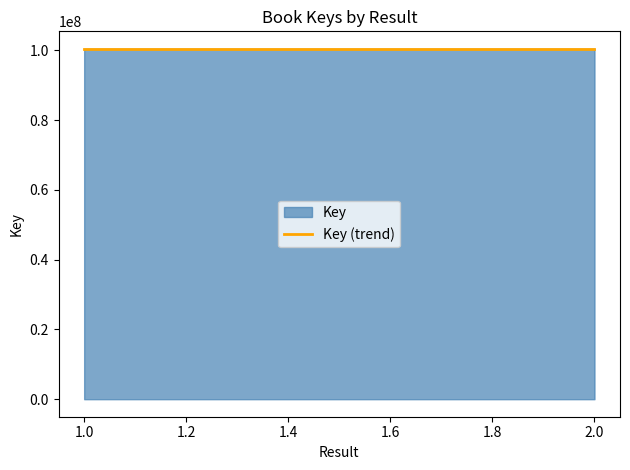

Reading left to right, what are all the values shown in this chart?

1=100445142	2=100444745